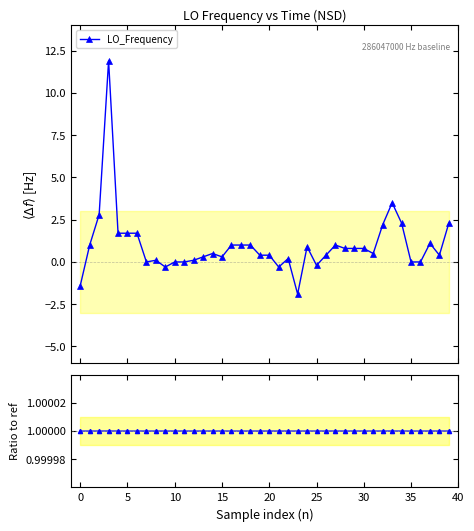

What is the label of the 9th point from the right?

31